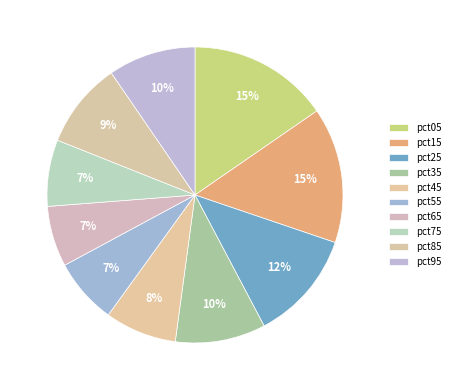

Which has a higher value, pct95 or pct35?

pct35